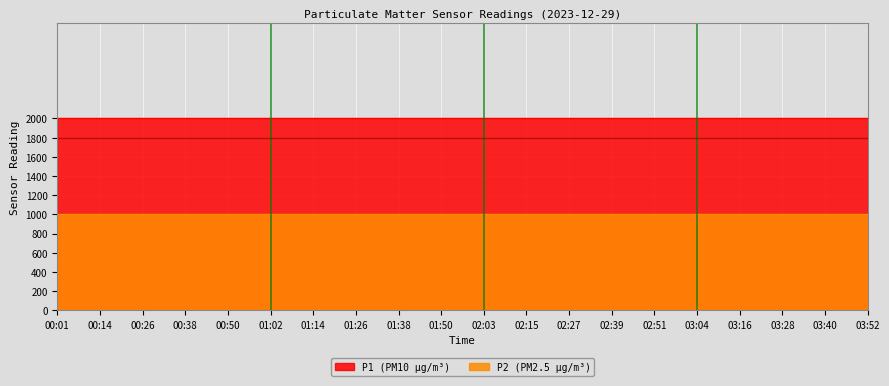

What position from the right is 00:14?

19